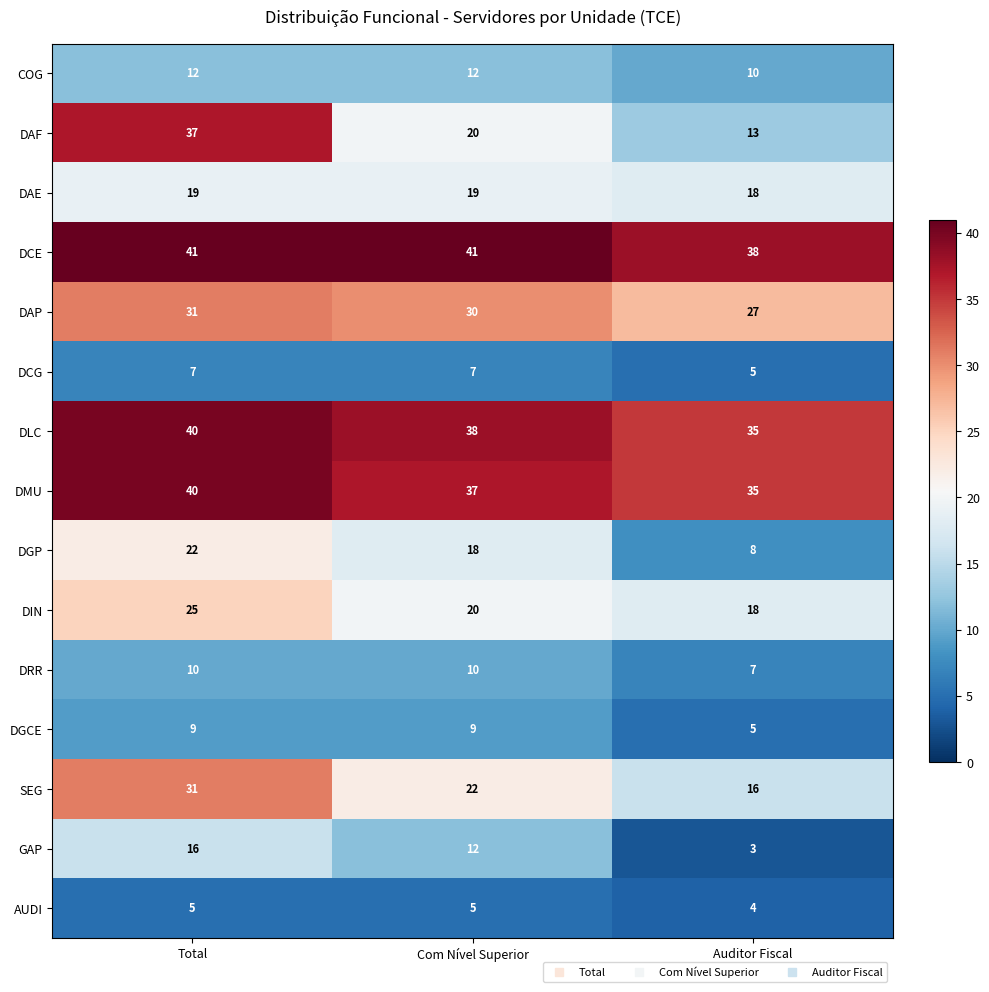

Which series has the largest total across all categories?

DCE